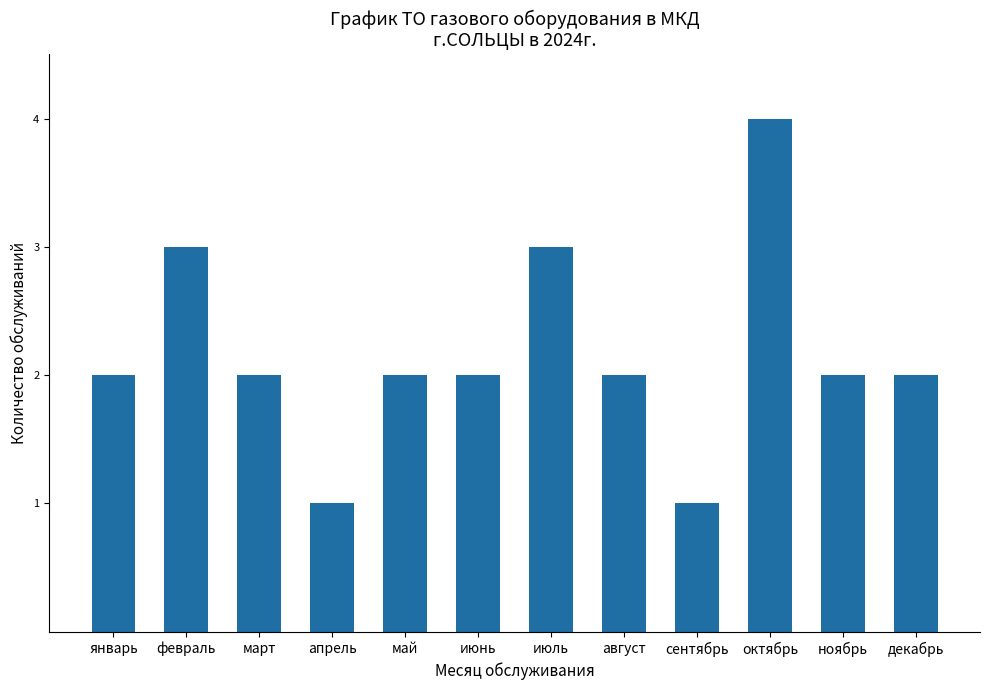

Reading left to right, what are all the values shown in this chart?

январь=2	февраль=3	март=2	апрель=1	май=2	июнь=2	июль=3	август=2	сентябрь=1	октябрь=4	ноябрь=2	декабрь=2